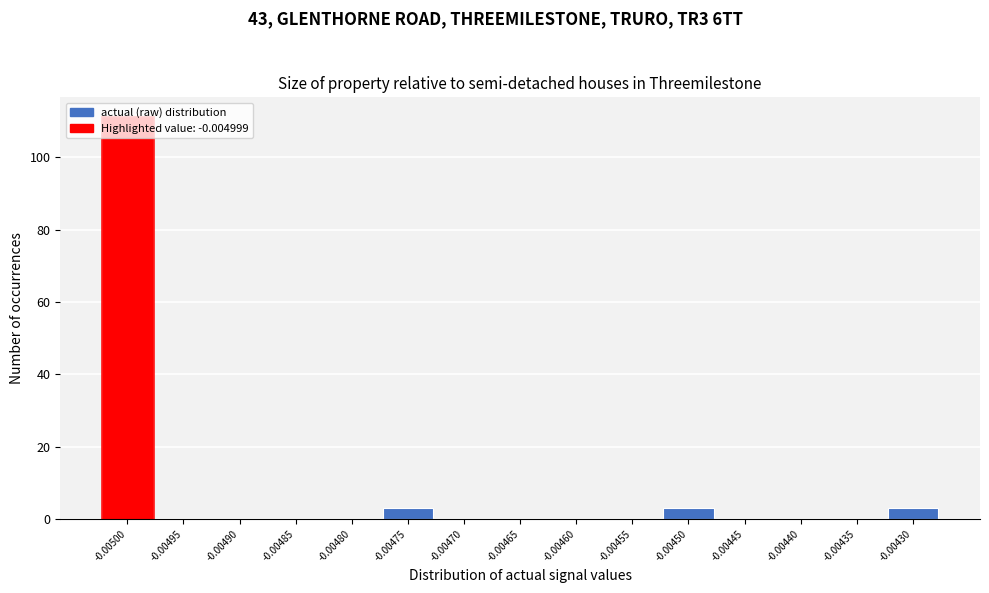

The value at -0.00475 is 3. True or false?

True